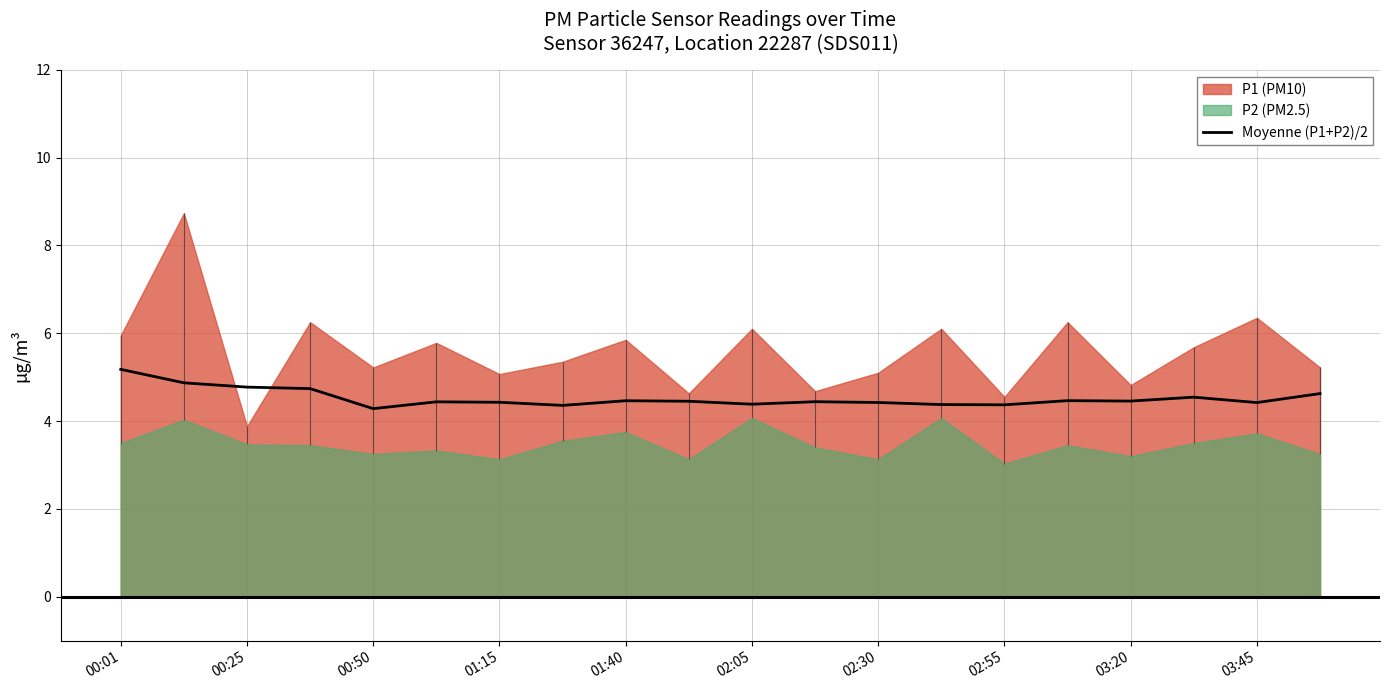

True or false: Moyenne (P1+P2)/2 has a value of 1.2 at 03:20.

False